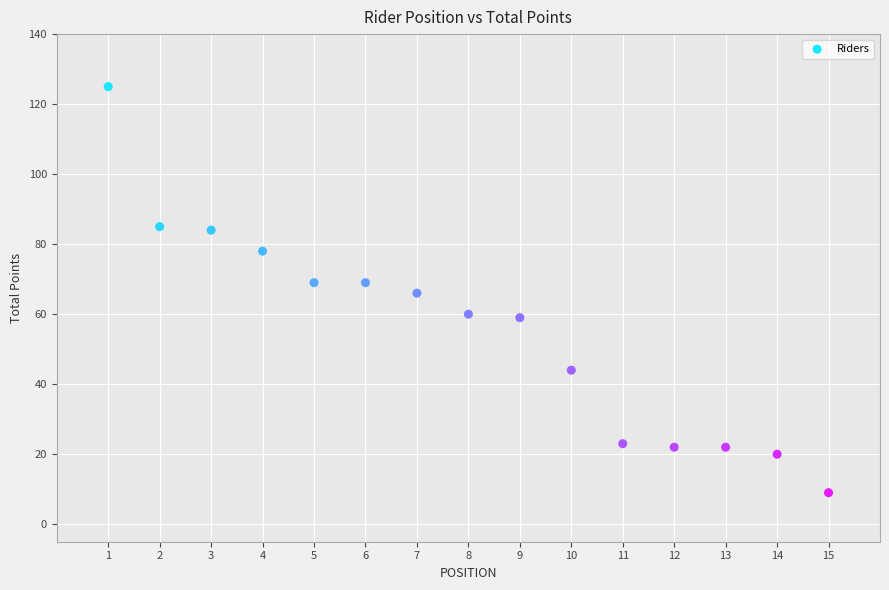

What is the range of Y values (max minus min)?

116